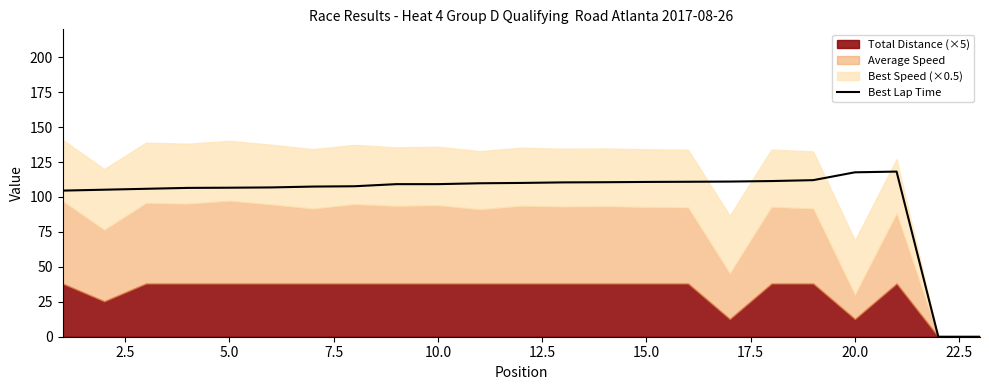

The Best Lap Time series shows 110.8 at 15.0. True or false?

True